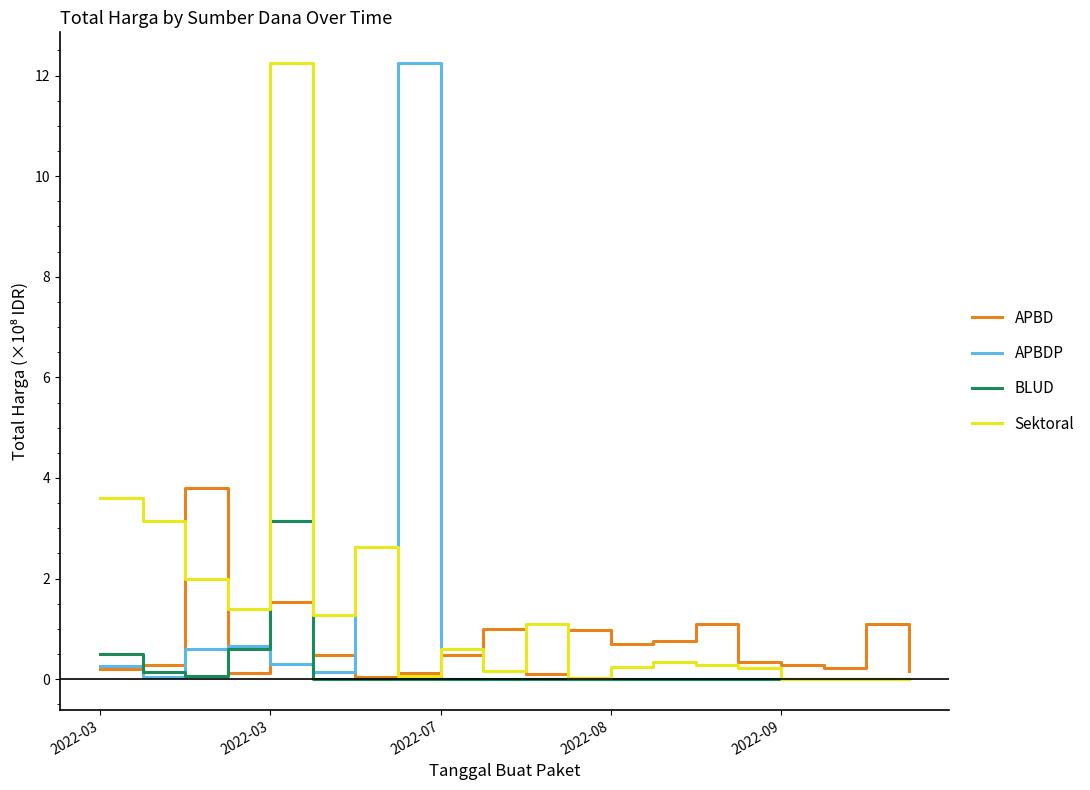

What is the highest value of the APBDP series?

12.2